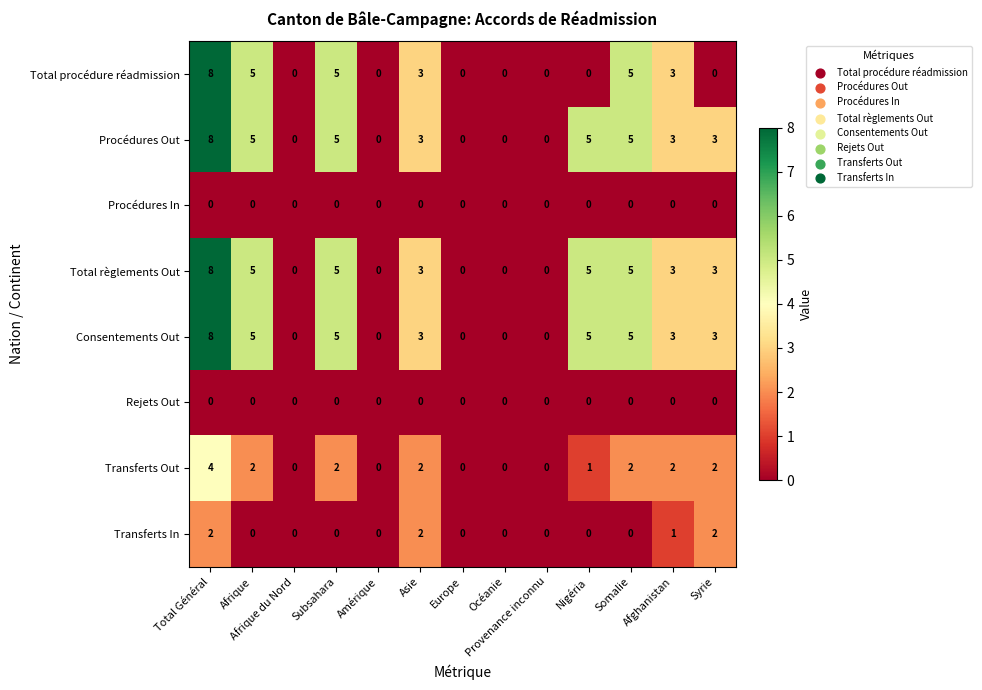

Which category has the highest value in the Consentements Out series?

Total Général